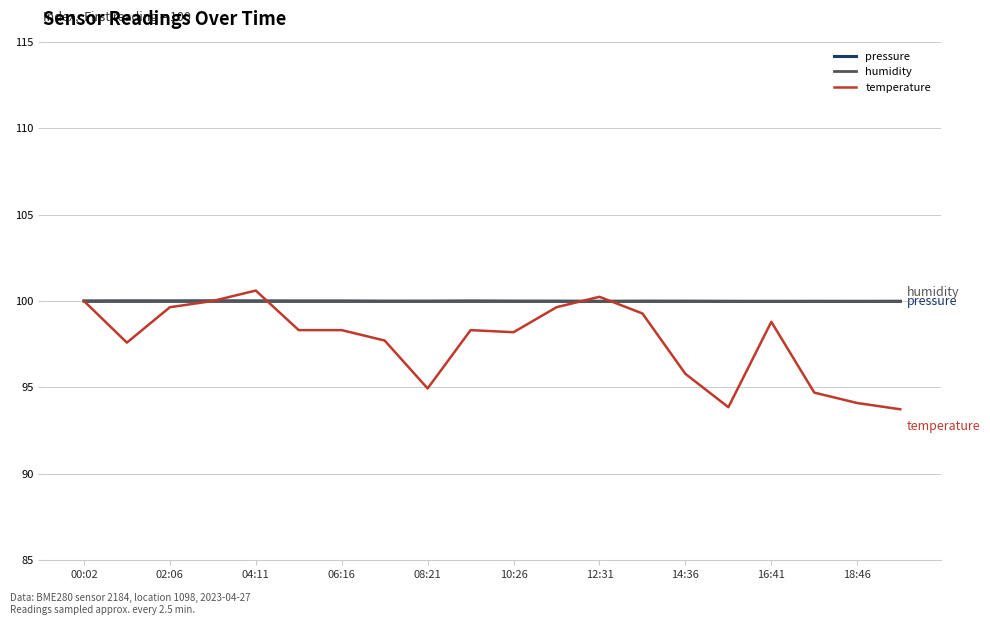

What is the smallest value displayed?

93.7